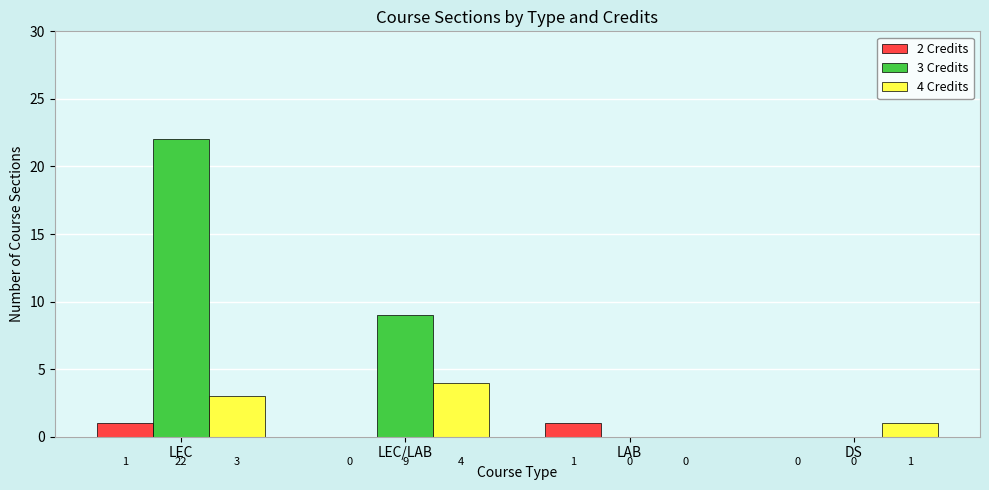

Read the 3 Credits value at LEC/LAB.

9